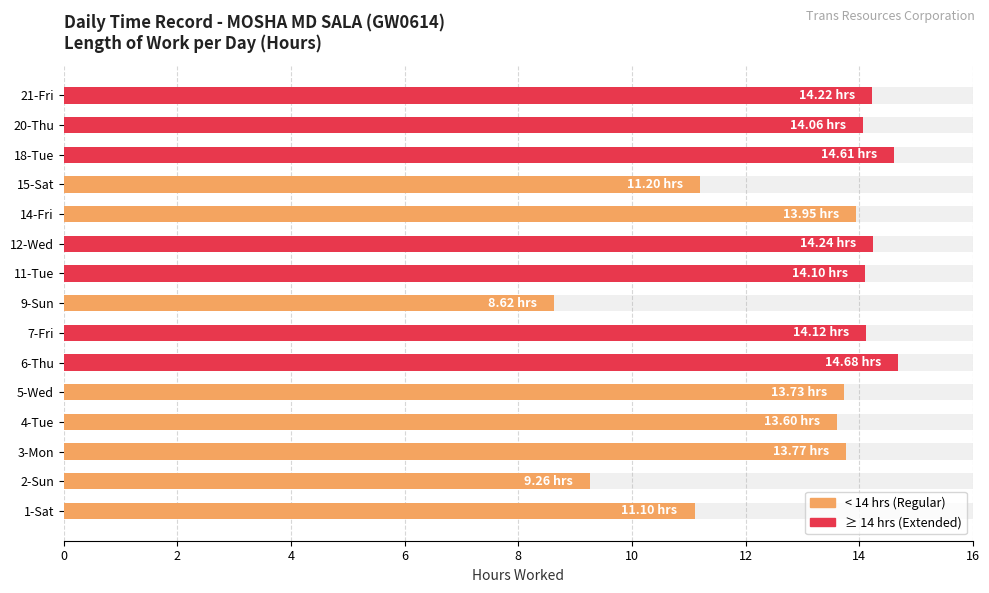

What is the sum of all values?

195.3